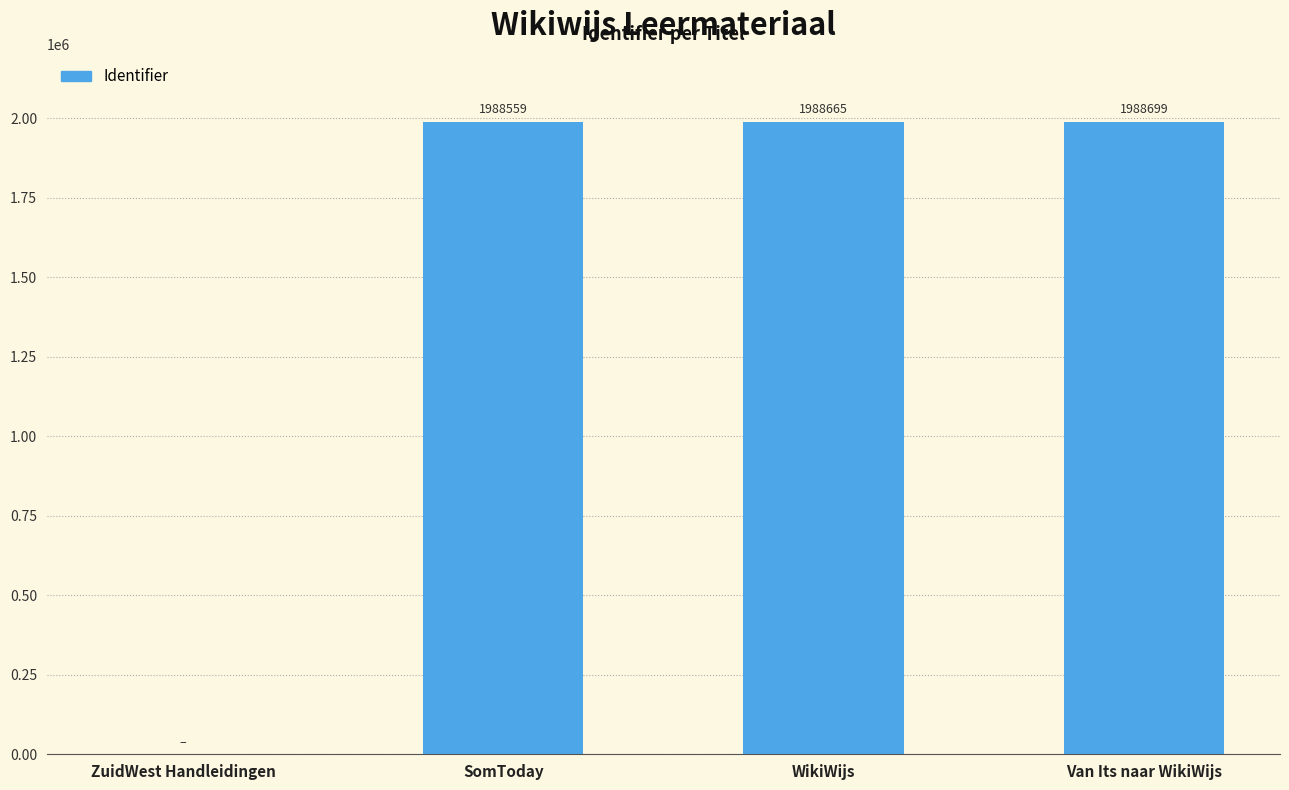

Approximately how many times larger is the value at Van Its naar WikiWijs compared to WikiWijs?

1.0